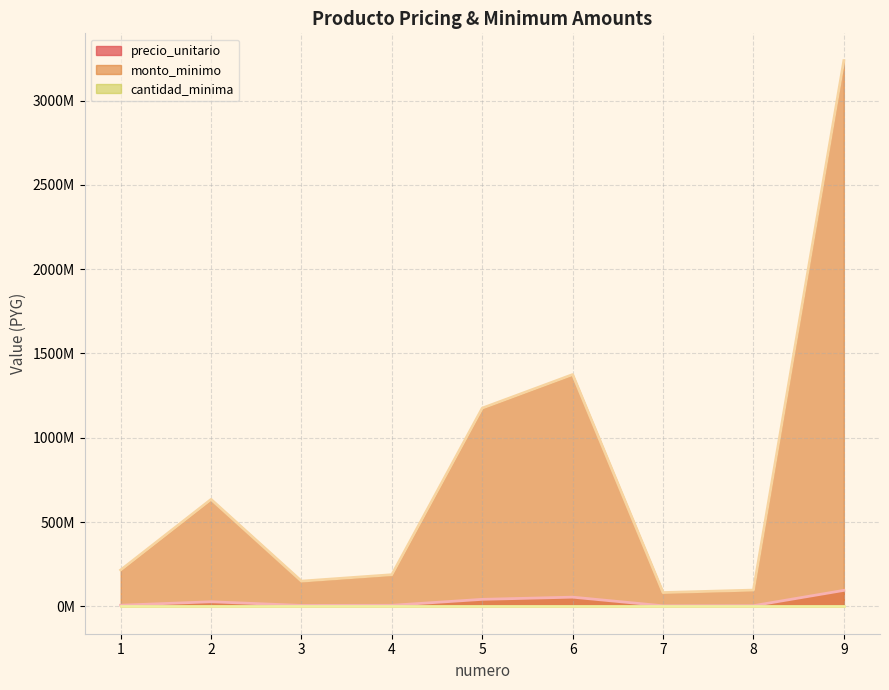

True or false: precio_unitario and cantidad_minima cross at least once.

False